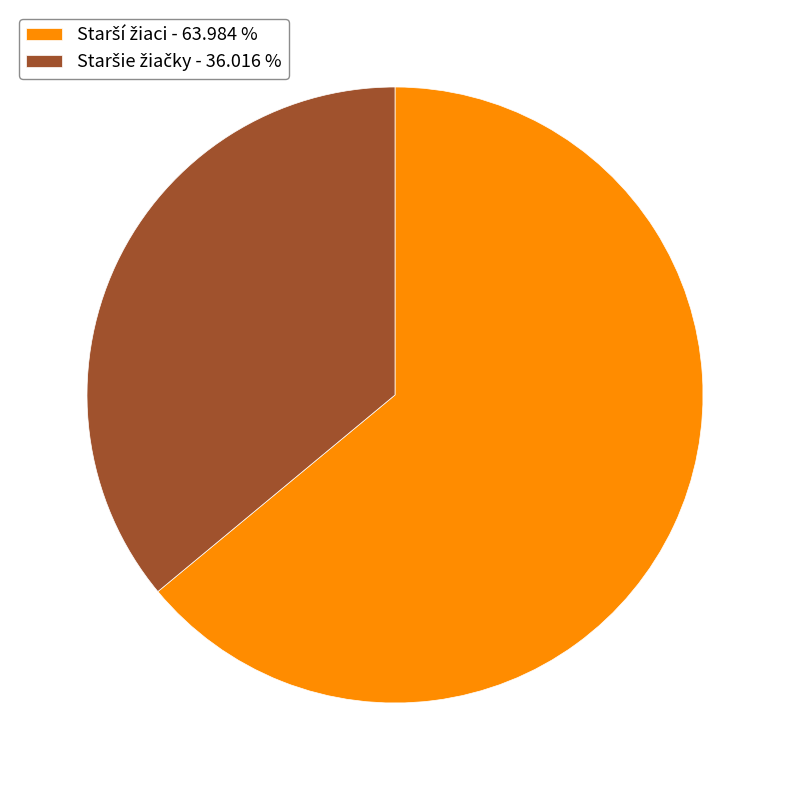

Is there a majority slice in this chart?

Yes